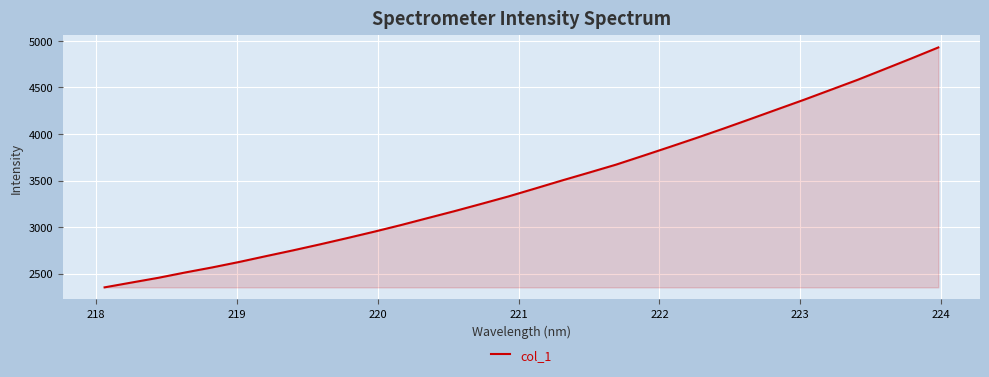

What is the maximum value shown in the chart?

4929.7